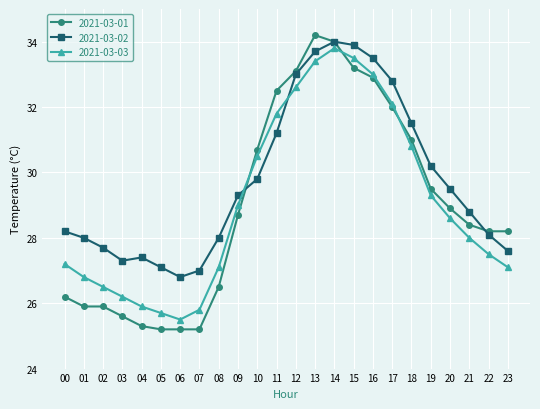

What is the value of the 2021-03-03 point at the 18th from the left?

32.1